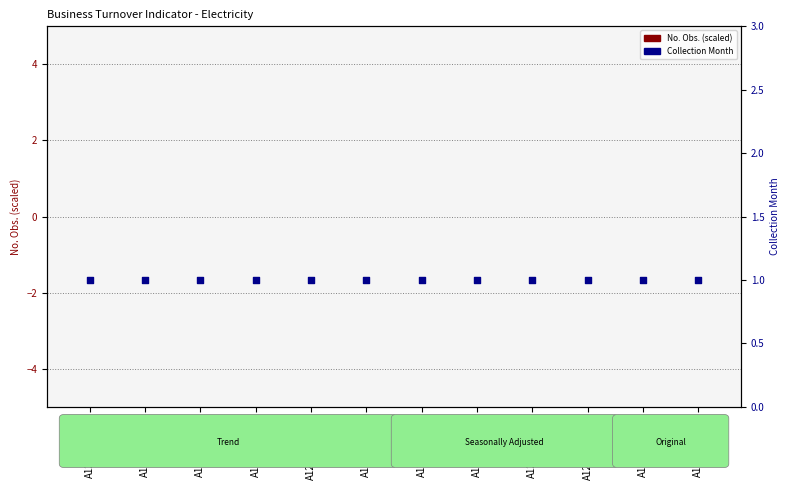

Which series reaches the maximum Y coordinate?

Collection Month